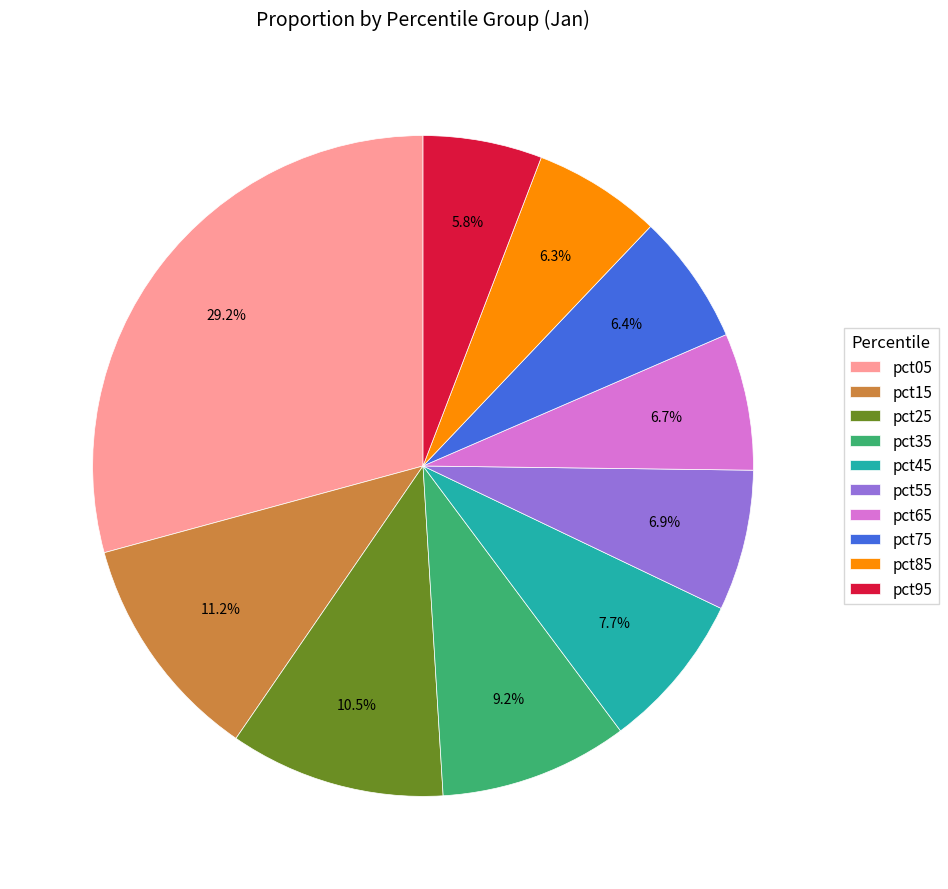

The pct15 slice represents 11% of the pie. True or false?

True